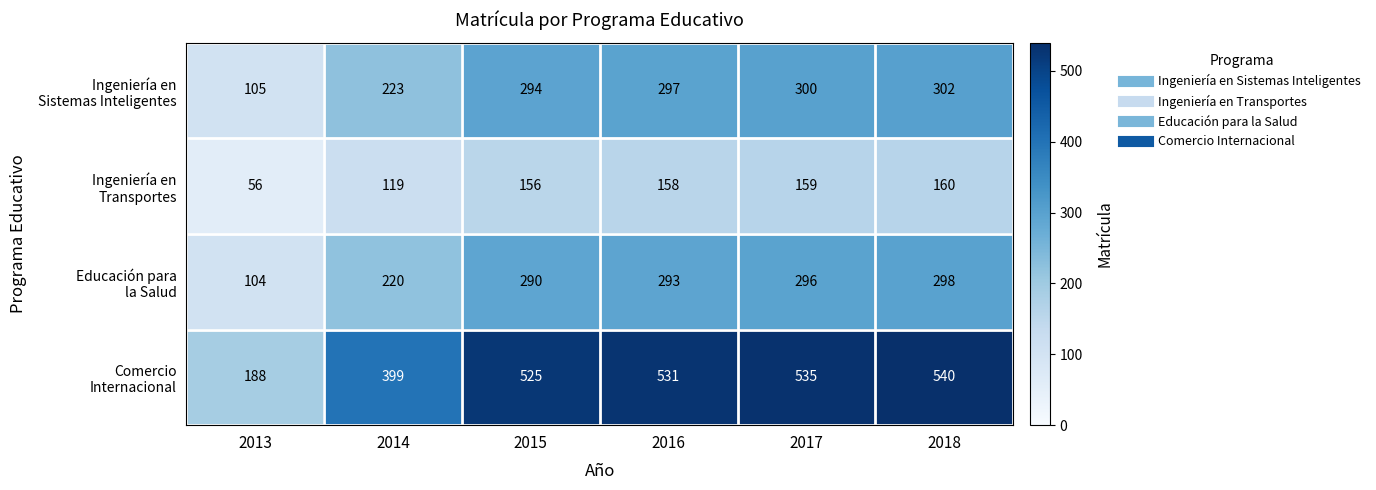

What is the total value across all series at 2013?

453